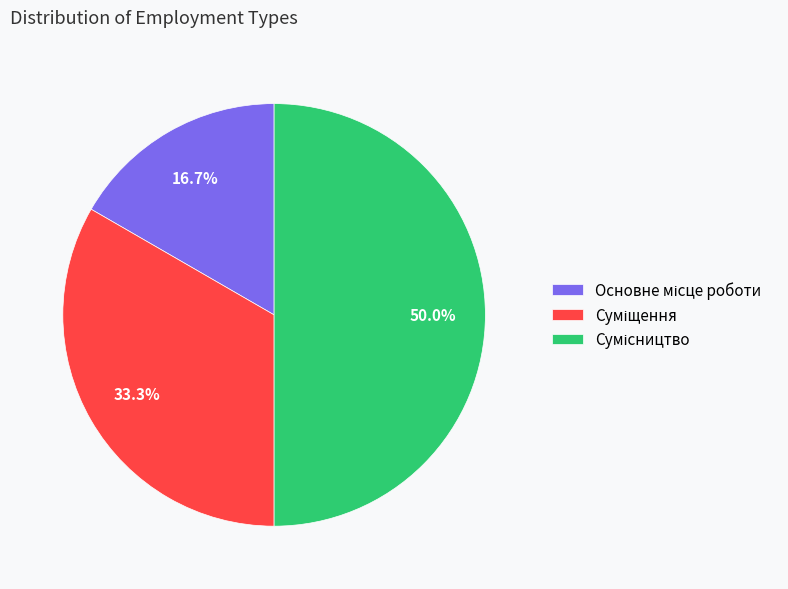

How many segments does this pie chart have?

3